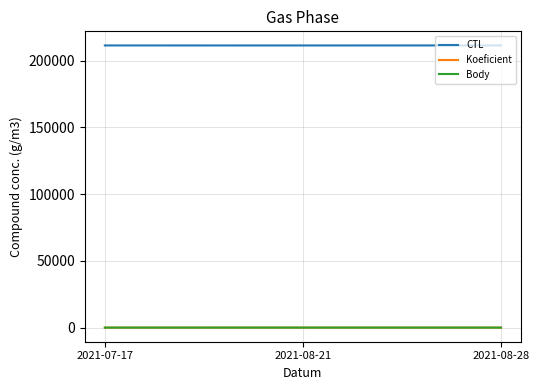

What is the difference between the CTL values at 2021-07-17 and 2021-08-28?

4.0